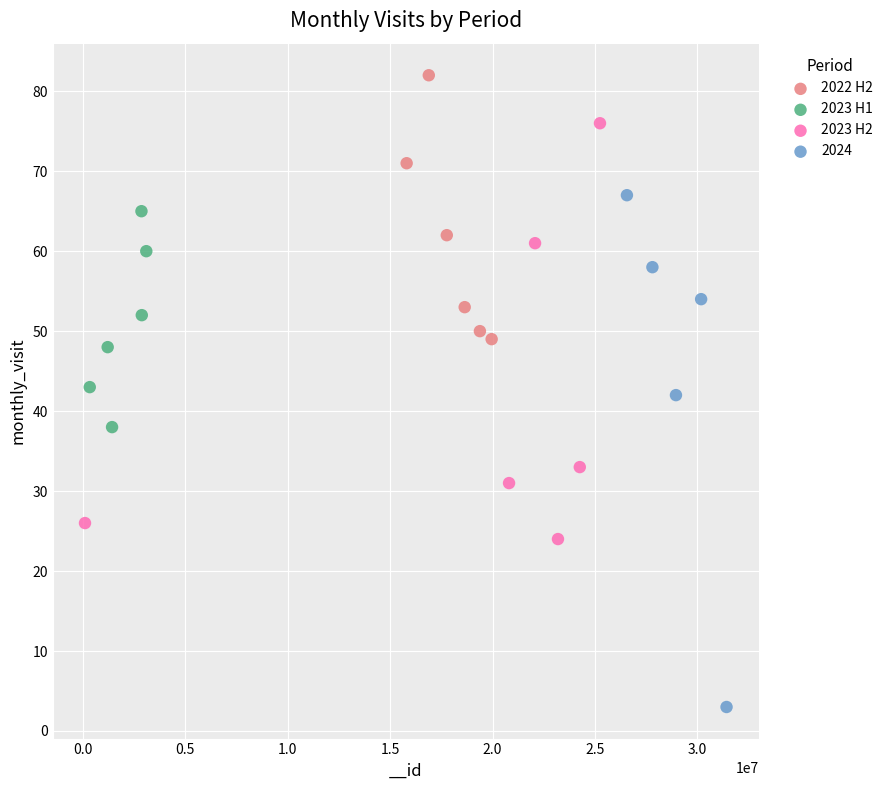

Which series has the largest Y range (max minus min)?

2024